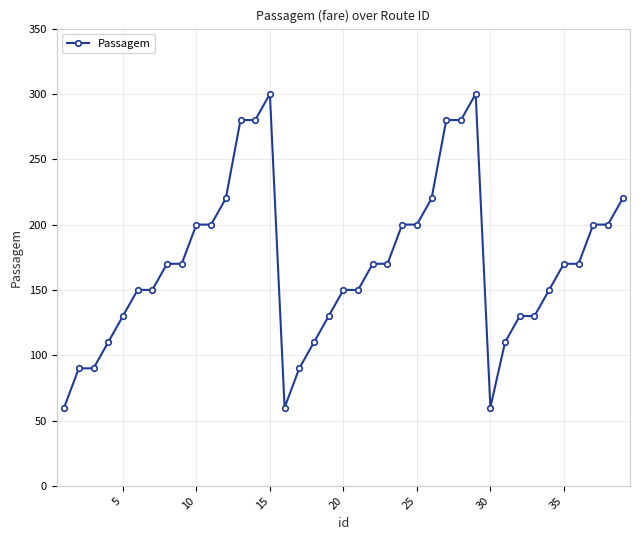

What is the value of the 29th point from the left?

300